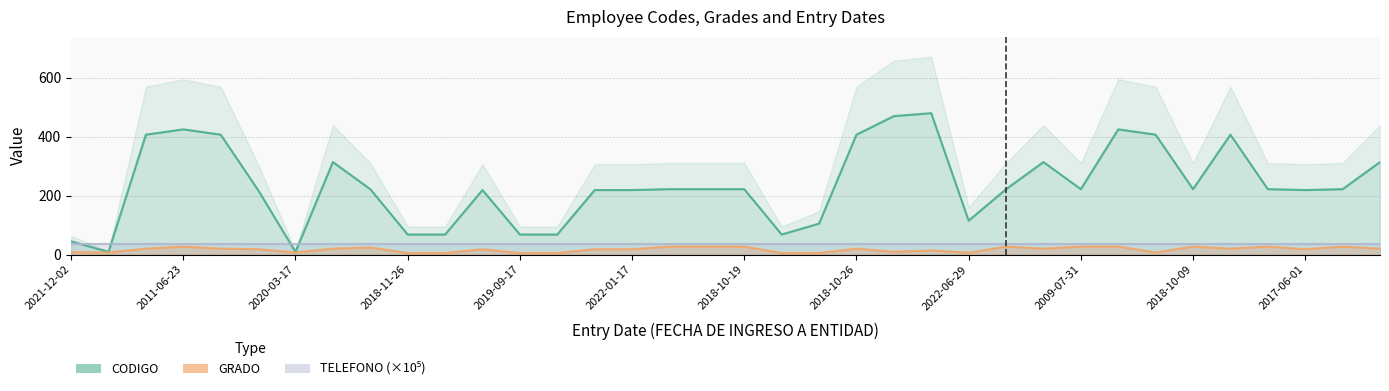

What is the sum of the GRADO values at 2022-06-08 and 2018-11-26?

12